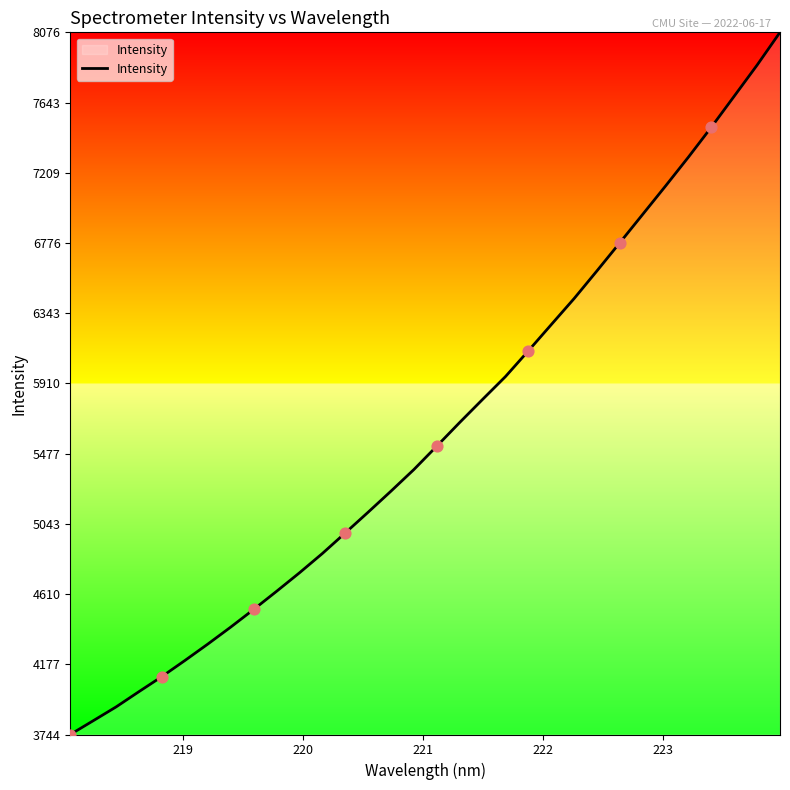

What is the maximum value shown in the chart?

8075.9